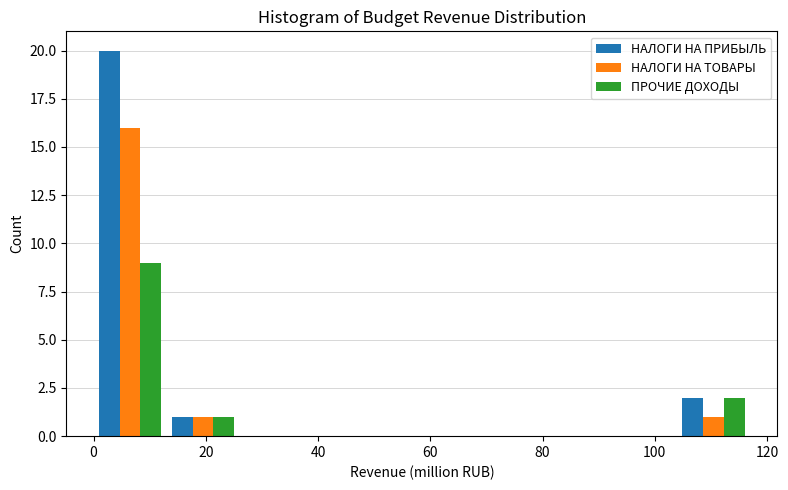

What is the height of the ПРОЧИЕ ДОХОДЫ bar covering 13 to 26 on the x-axis? Neither the bar edges nor the heights are printed on the chart, so give them approximately, as read against the axes.

1